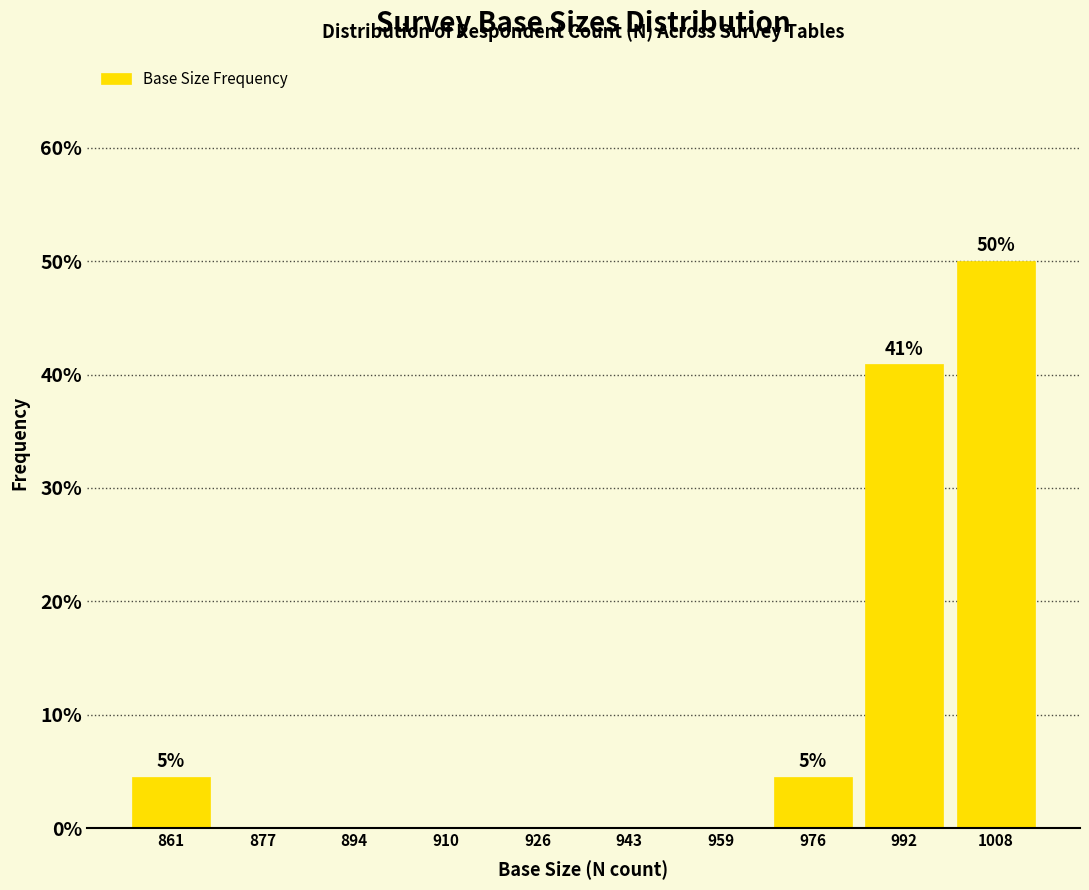

Which range on the x-axis has the tallest bar?

1000.6 to 1017.0